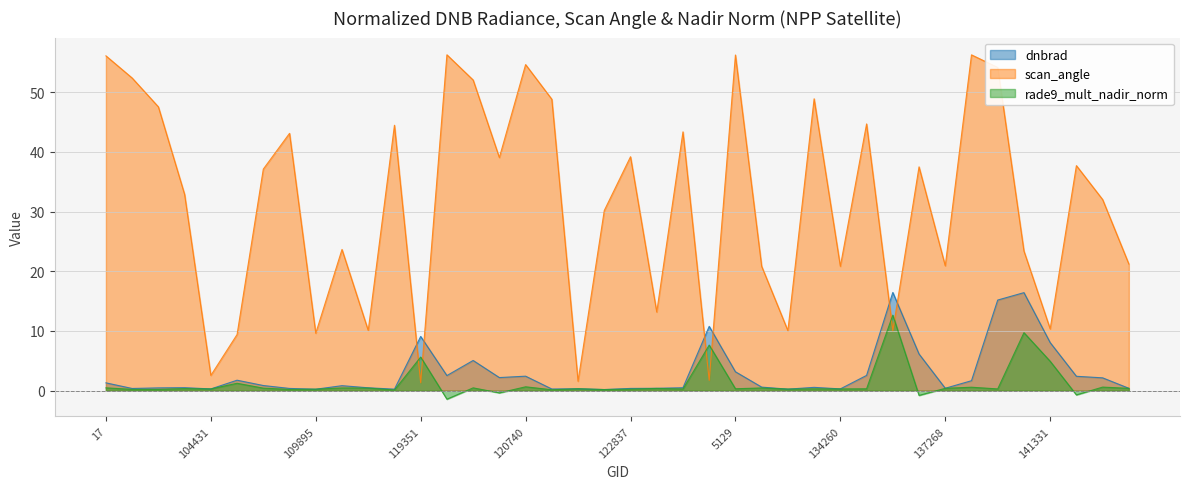

How many values in the scan_angle series exceed 37?

20